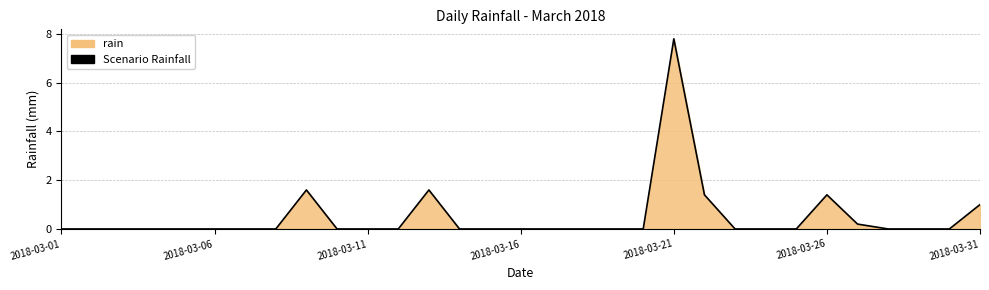

Is it true that the value at 2018-03-06 is -3.0?

False